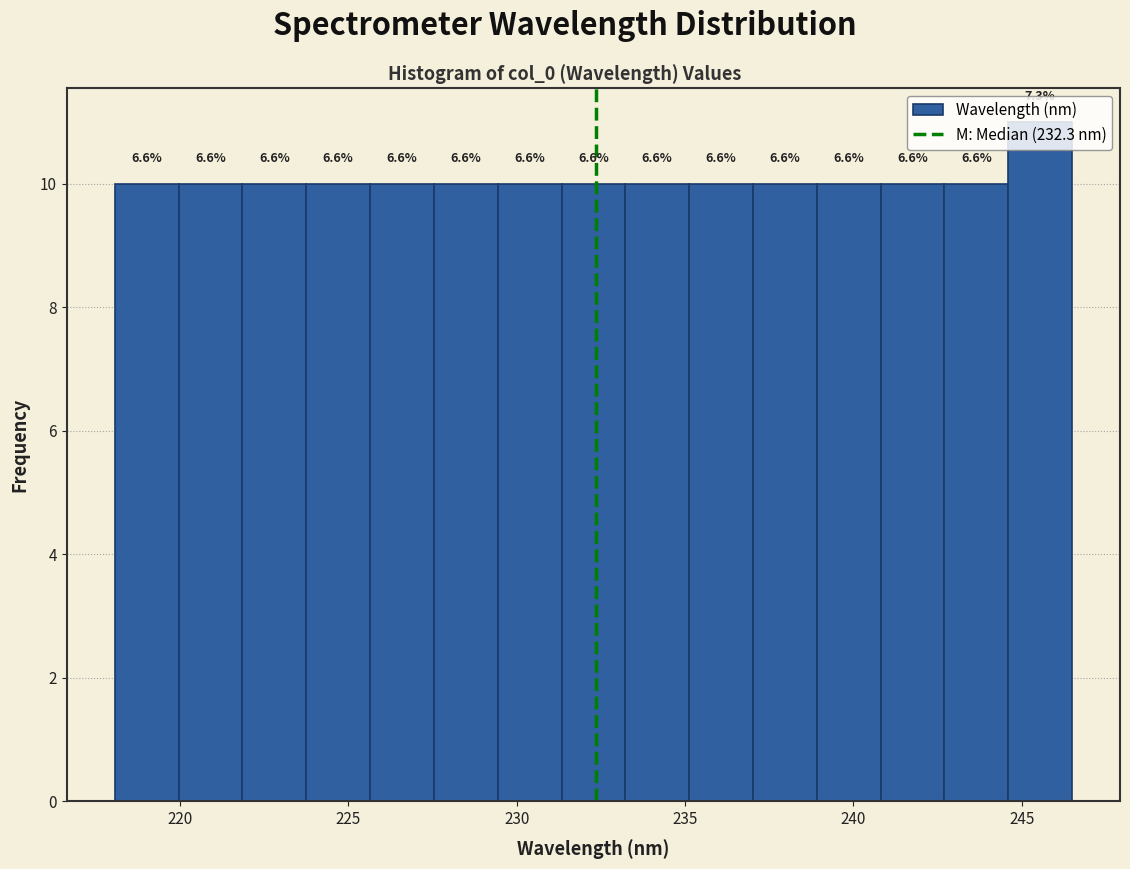

Around what value on the x-axis is the tallest bar? Give the approximate position of its centre, as read against the axis.

245.5